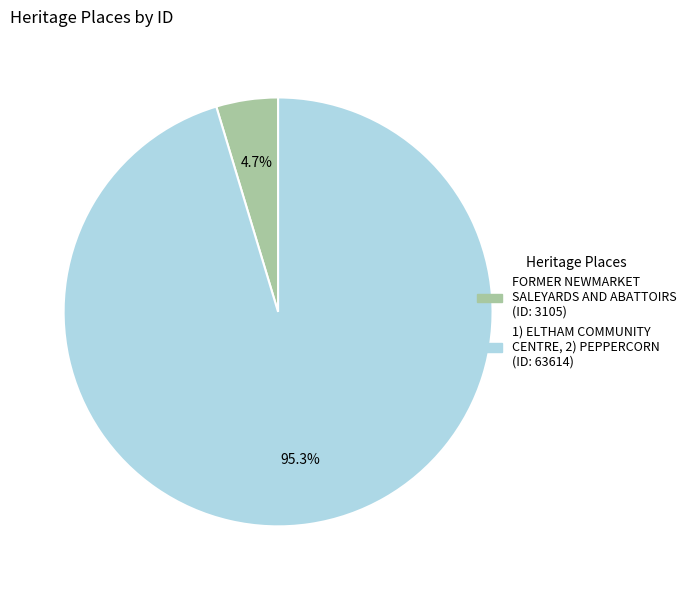

Does 1) ELTHAM COMMUNITY CENTRE, 2) PEPPERCORN account for over 50% of the chart?

Yes